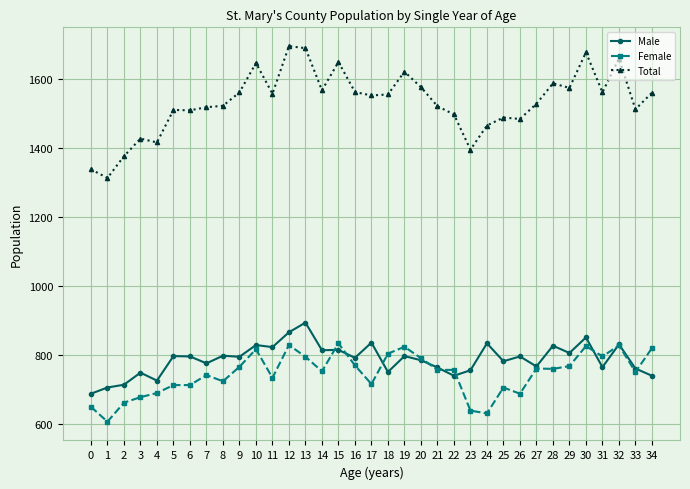

Where does the Total series first go above 1552?

9